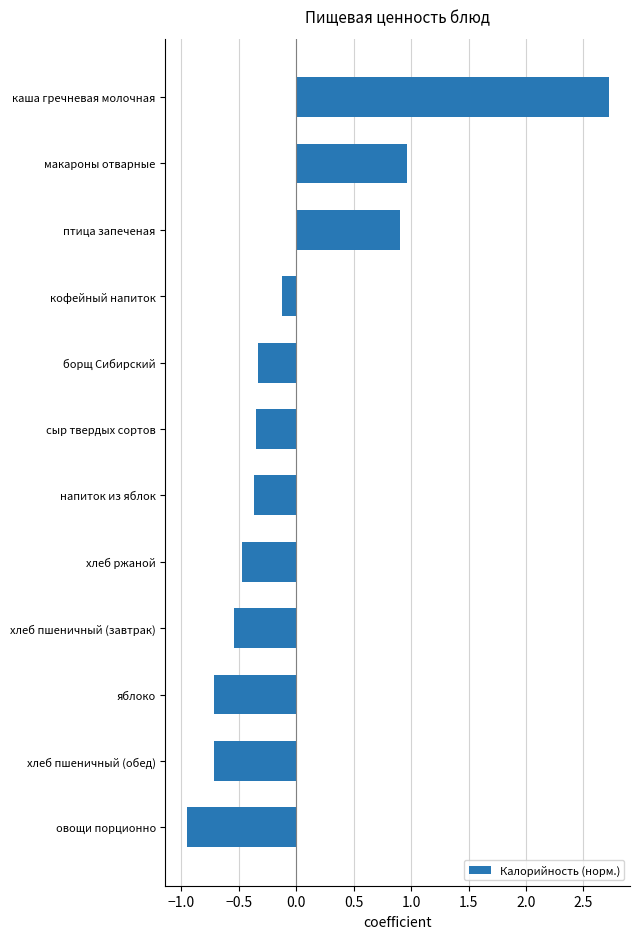

The value at напиток из яблок is -0.6. True or false?

False